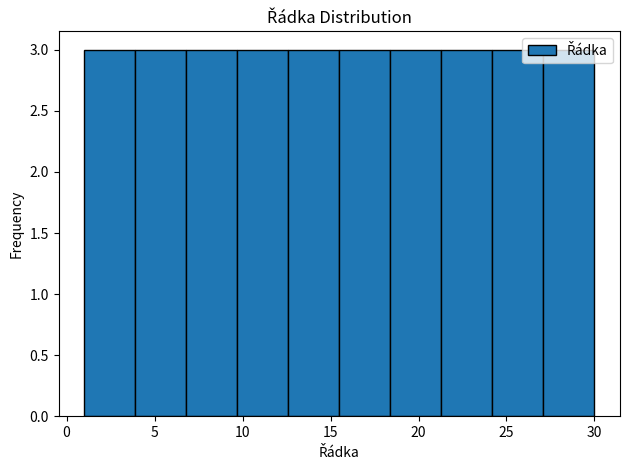

Reading left to right, list every bar in this chart as the range it spans on the x-axis followed by its height. Neither the bar edges nor the heights are printed on the chart, so give them approximately, as read against the axes.

1.0 to 3.9: 3
3.9 to 6.8: 3
6.8 to 9.7: 3
9.7 to 12.6: 3
12.6 to 15.5: 3
15.5 to 18.4: 3
18.4 to 21.3: 3
21.3 to 24.2: 3
24.2 to 27.1: 3
27.1 to 30.0: 3